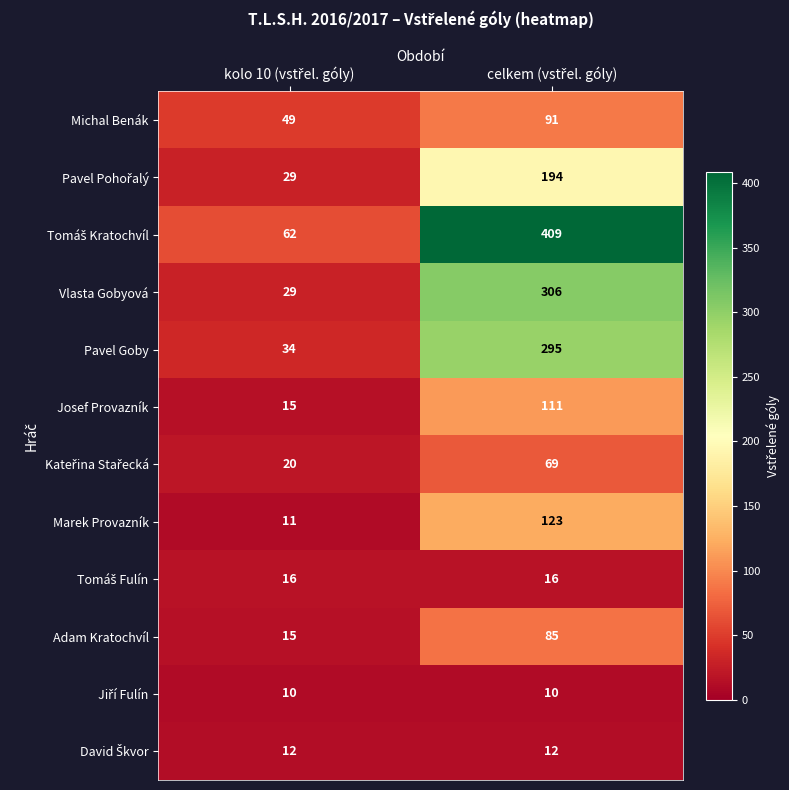

How many categories are shown in the chart?

2